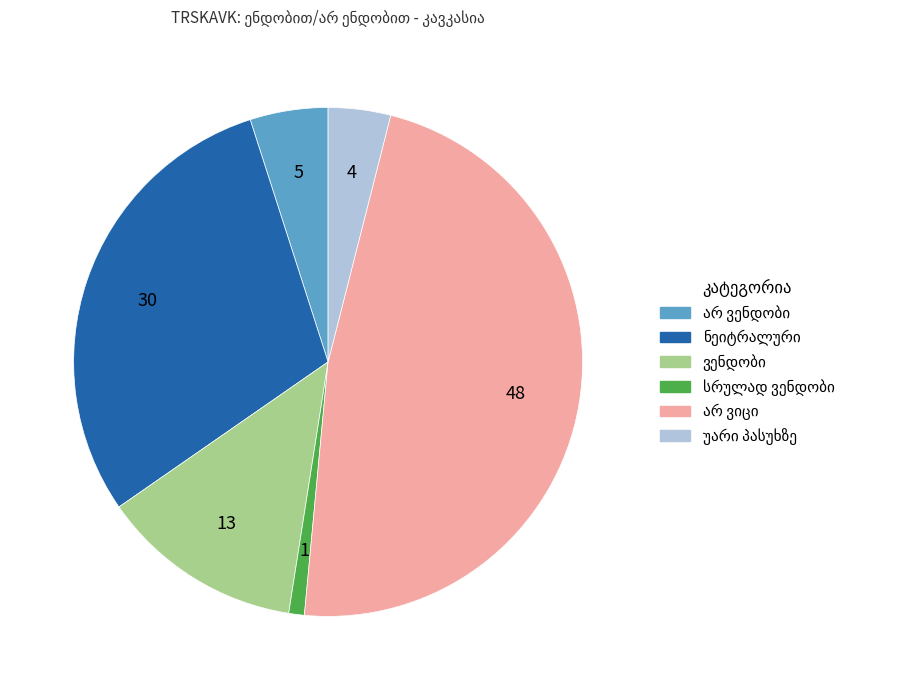

Does any single category account for the majority?

No